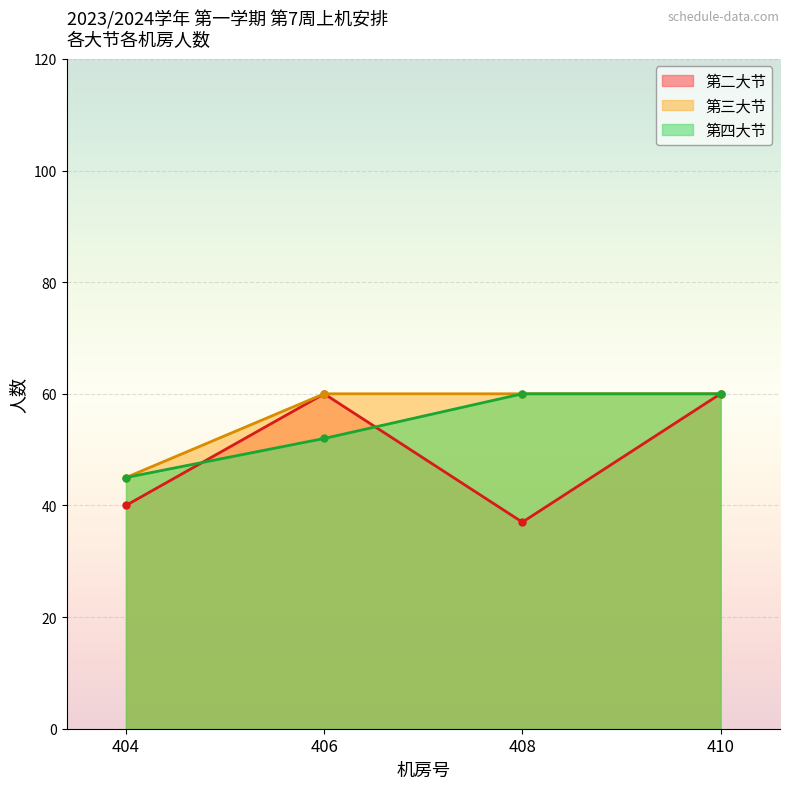

What is the spread (max minus min) of values at 406?

8